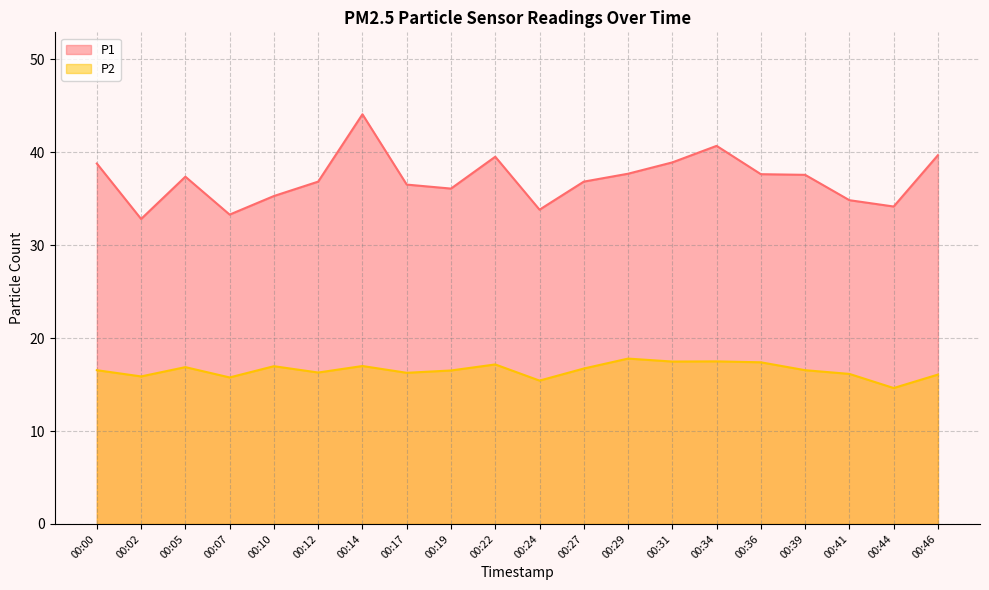

Which label corresponds to the smallest value in the chart?

00:44